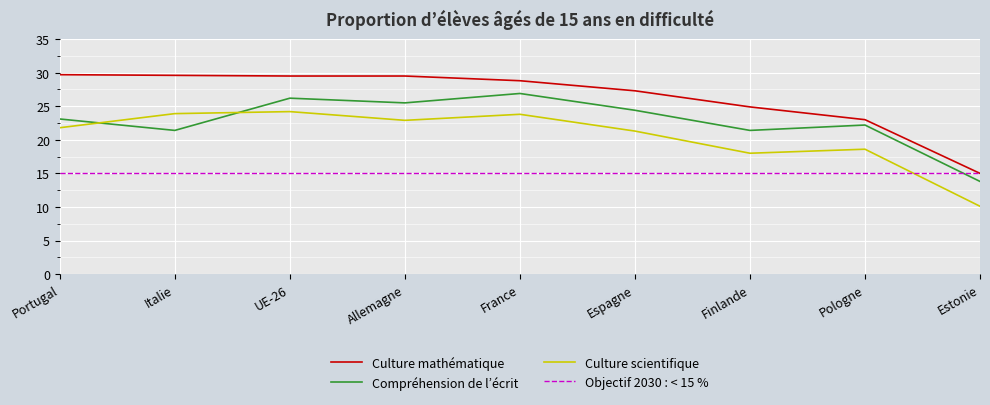

What position from the right is Espagne?

4